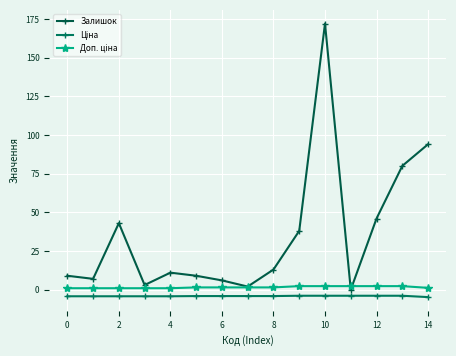

What is the difference between the maximum and second lowest values in the Ціна series?

0.3